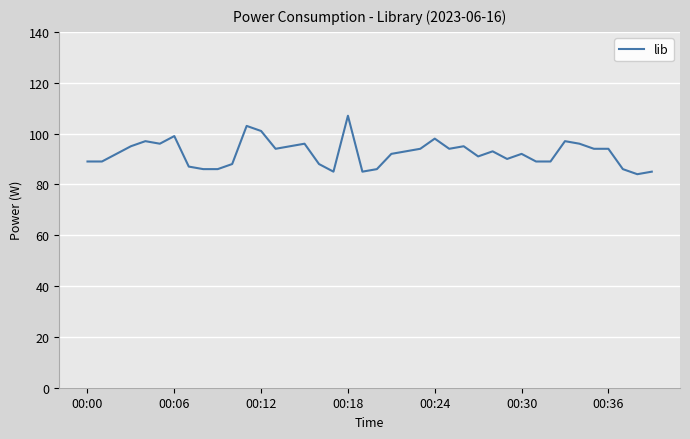

What is the smallest value displayed?

84